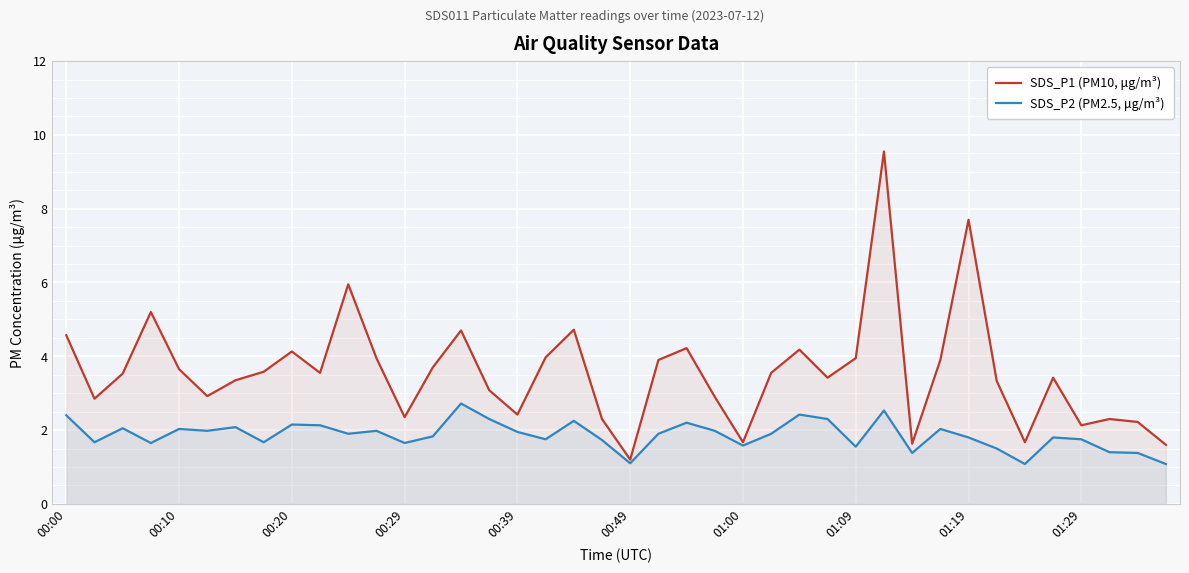

What is the highest value of the SDS_P2 (PM2.5, μg/m³) series?

2.7